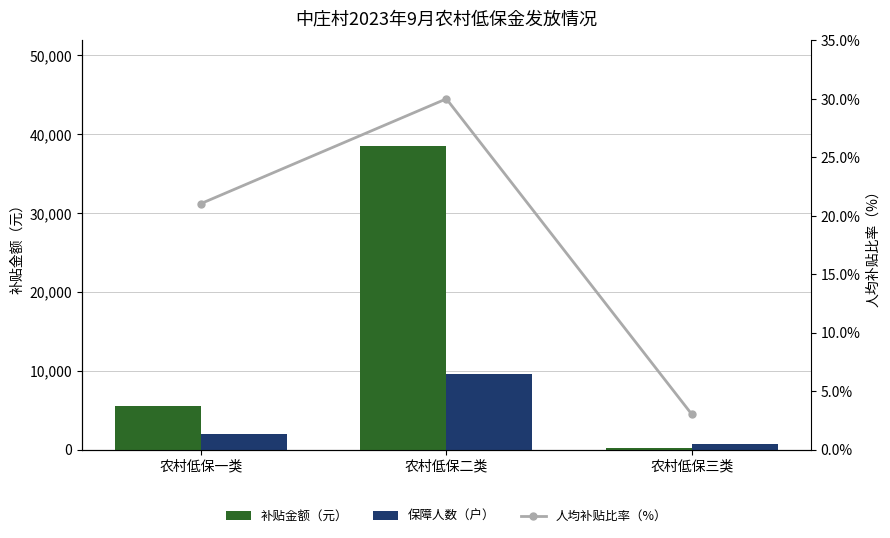

Between 农村低保三类 and 农村低保二类, which is larger?

农村低保二类